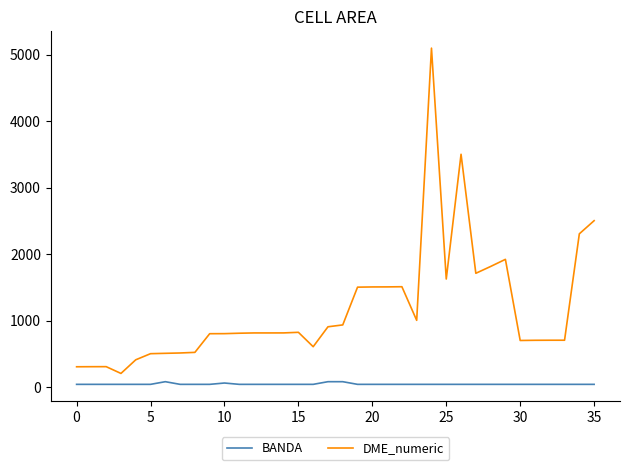

Which series has the largest total across all categories?

DME_numeric